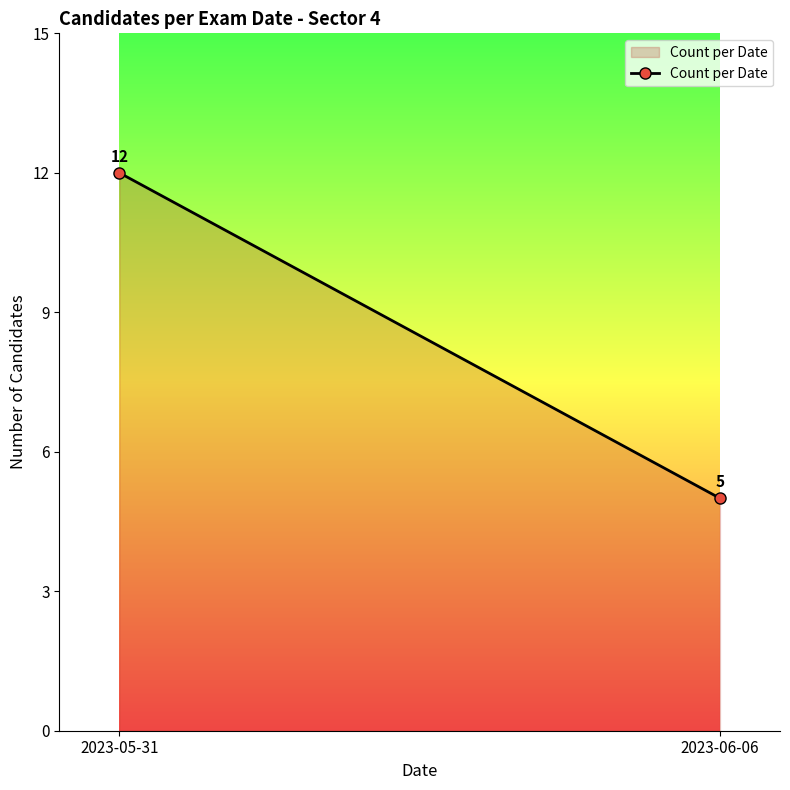

What is the label of the 1st point from the left?

2023-05-31